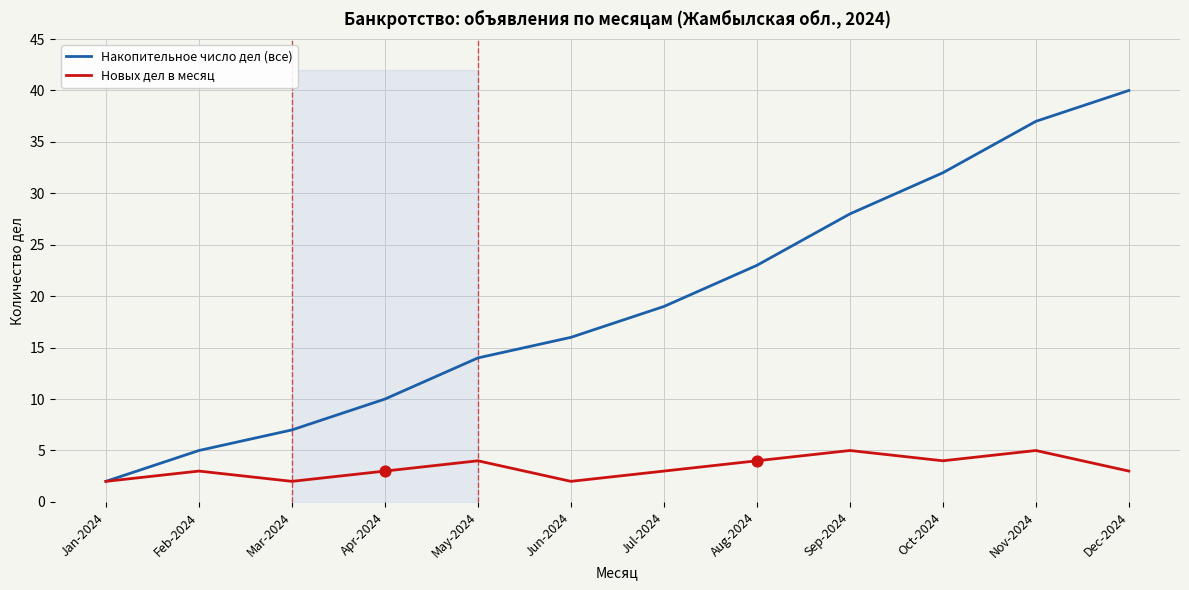

What are all the series names shown in the legend?

Накопительное число дел (все), Новых дел в месяц